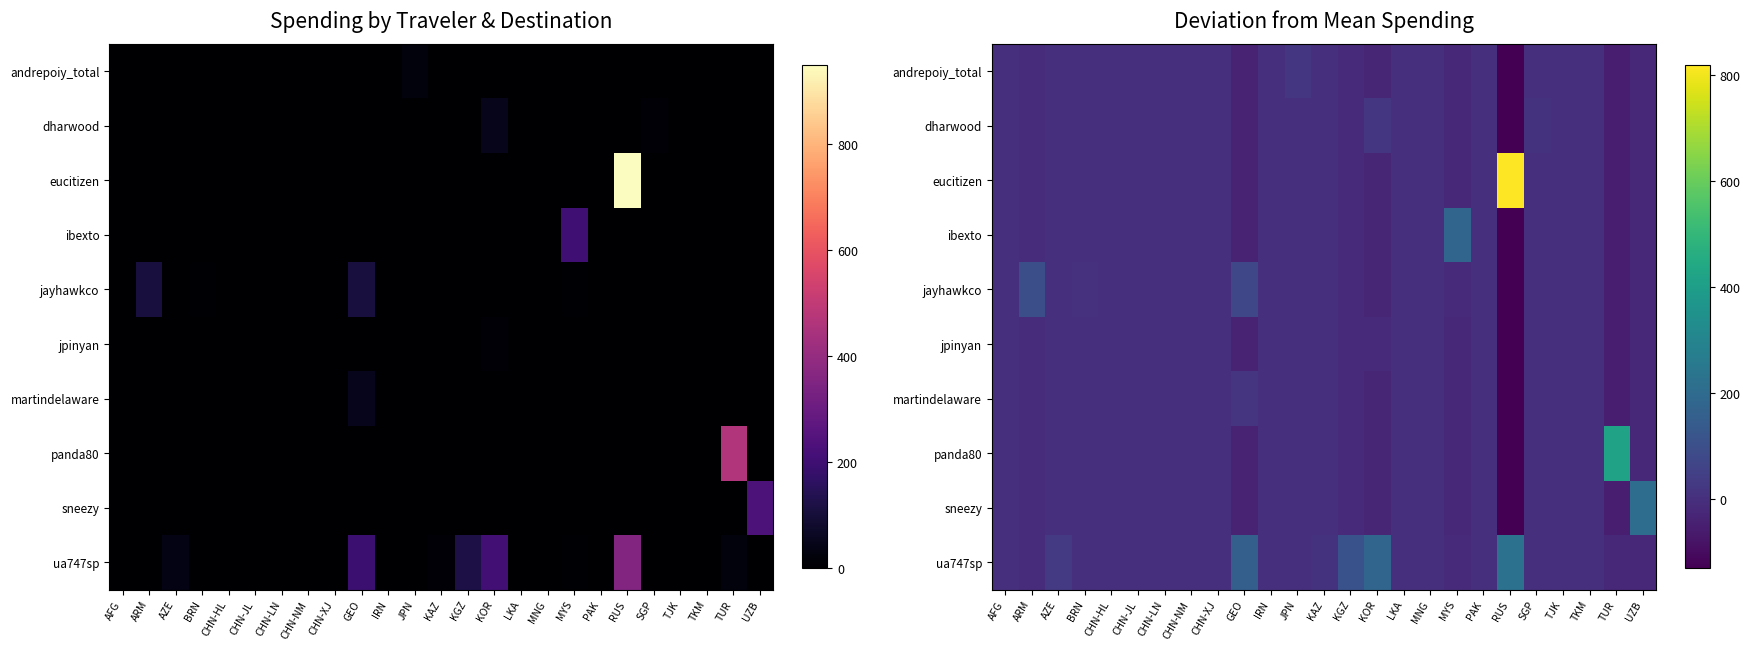

The value of ua747sp at CHN-JL is 0.0. True or false?

True